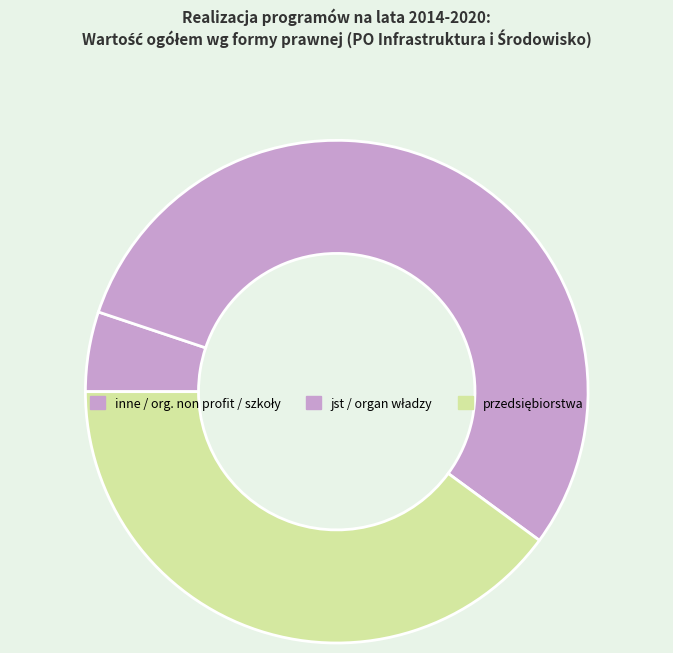

Which slice is the smallest?

organizacja non profit